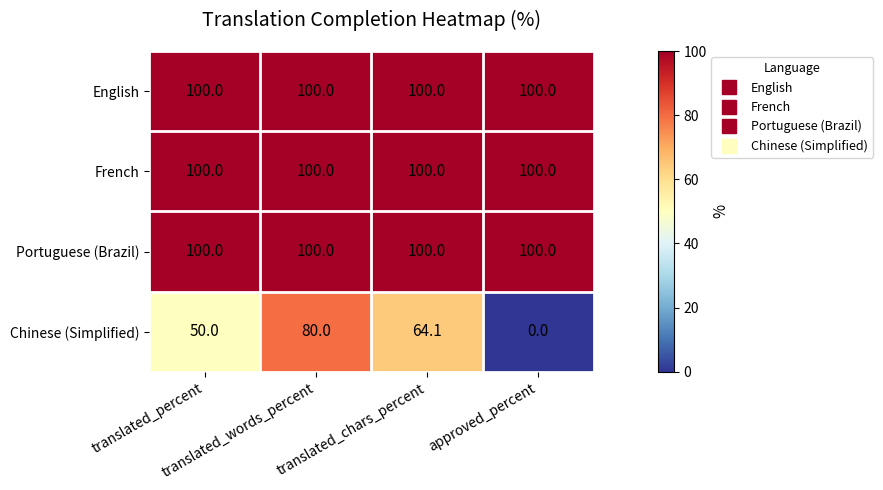

At how many categories does at least one series exceed 98?

4